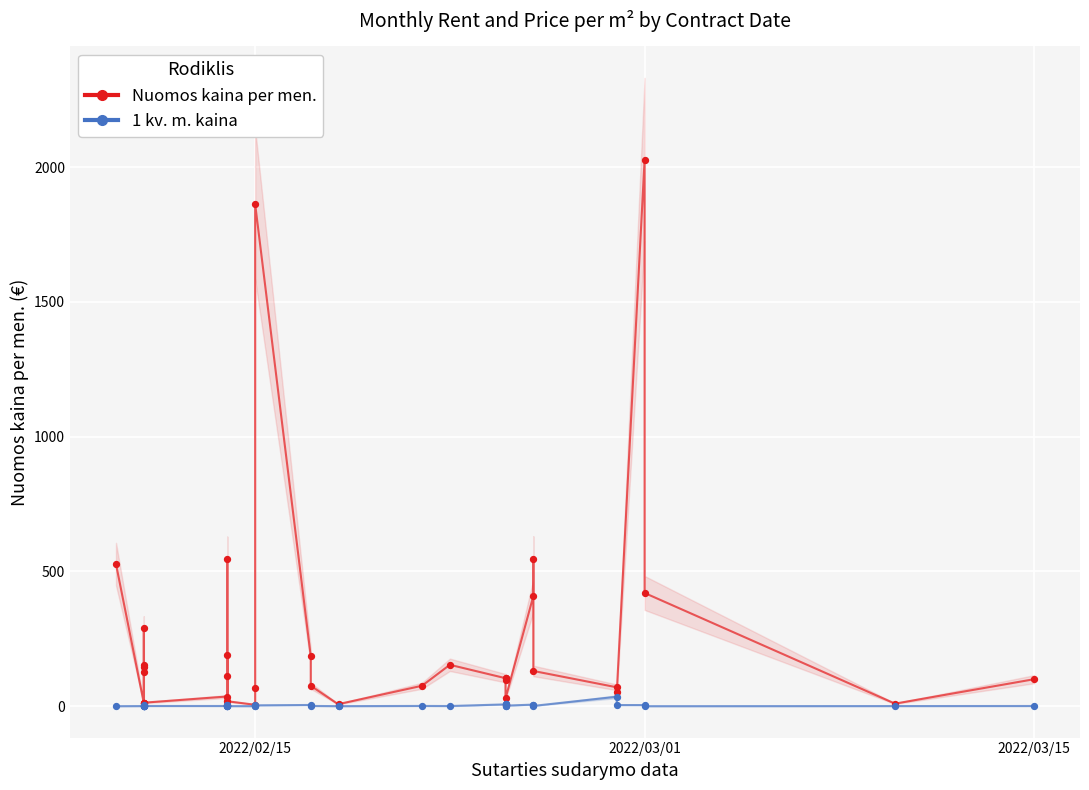

What are all the series names shown in the legend?

Nuomos kaina per men., 1 kv. m. kaina